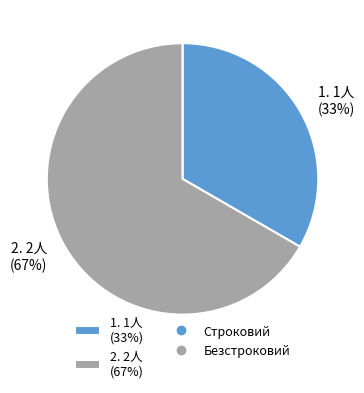

Is the sum of 1. 1人 (33%) and 2. 2人 (67%) greater than half?

Yes